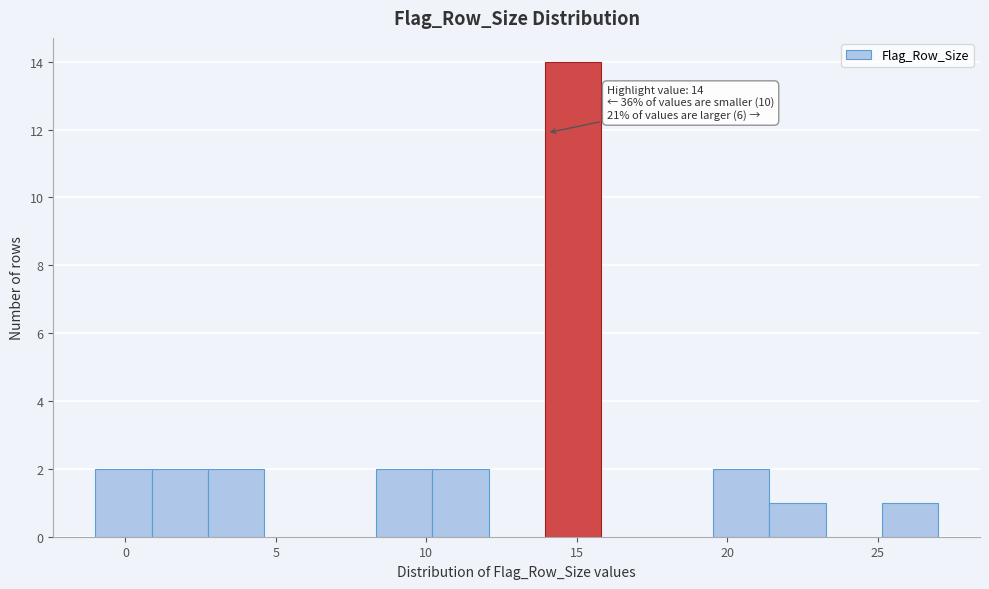

Read against the x-axis, roughly where is the centre of the tallest bar?

15.0